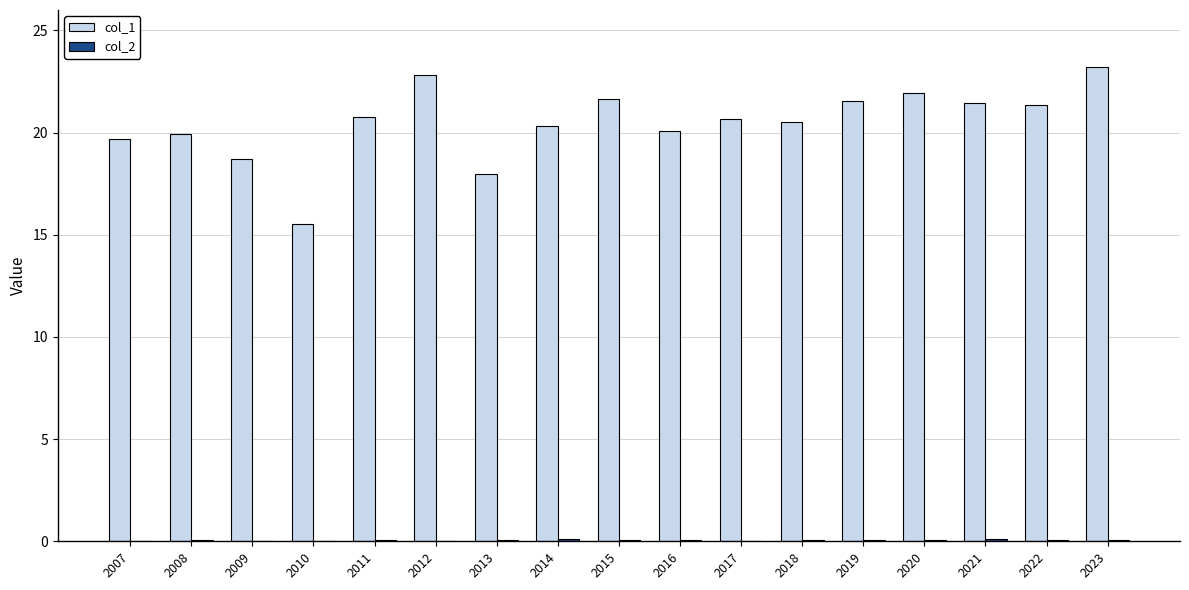

True or false: col_1 has a value of 20.7 at 2011.

True